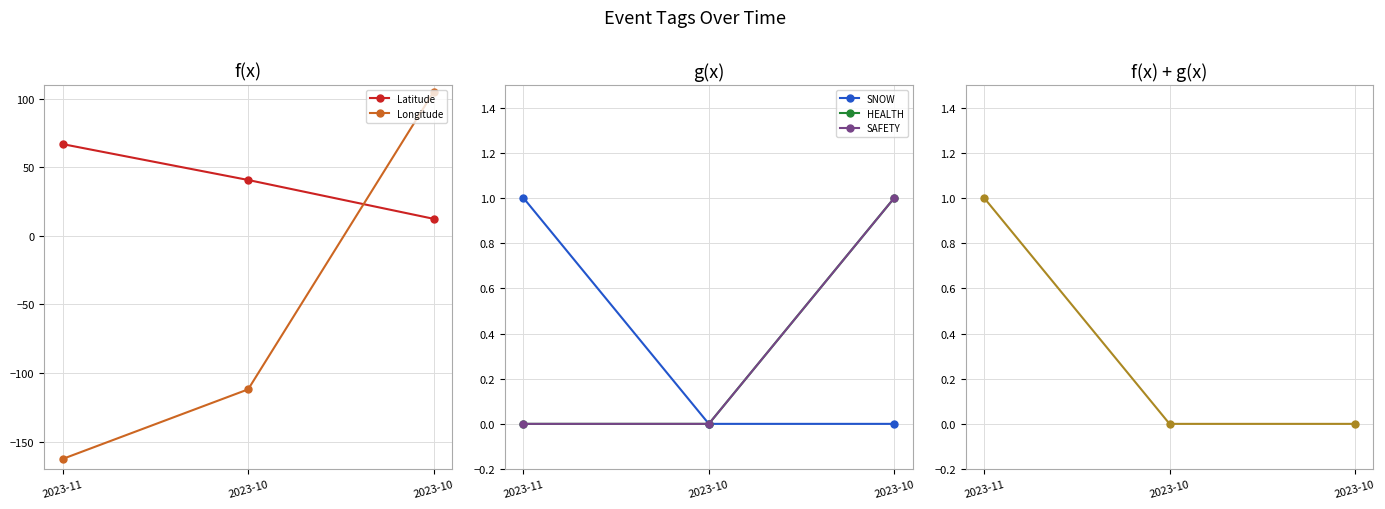

Between 2023-10 and 2023-10, which series saw the biggest shift?

Longitude